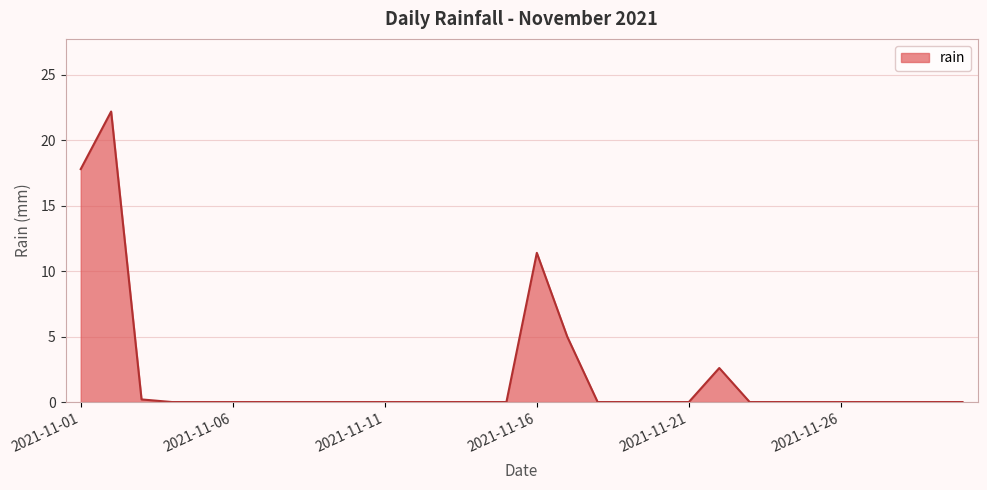

Reading right to left, extract all data points from this chart.

0.0	0.0	0.0	0.0	0.0	0.0	0.0	0.0	2.6	0.0	0.0	0.0	0.0	5.0	11.4	0.0	0.0	0.0	0.0	0.0	0.0	0.0	0.0	0.0	0.0	0.0	0.0	0.2	22.2	17.8